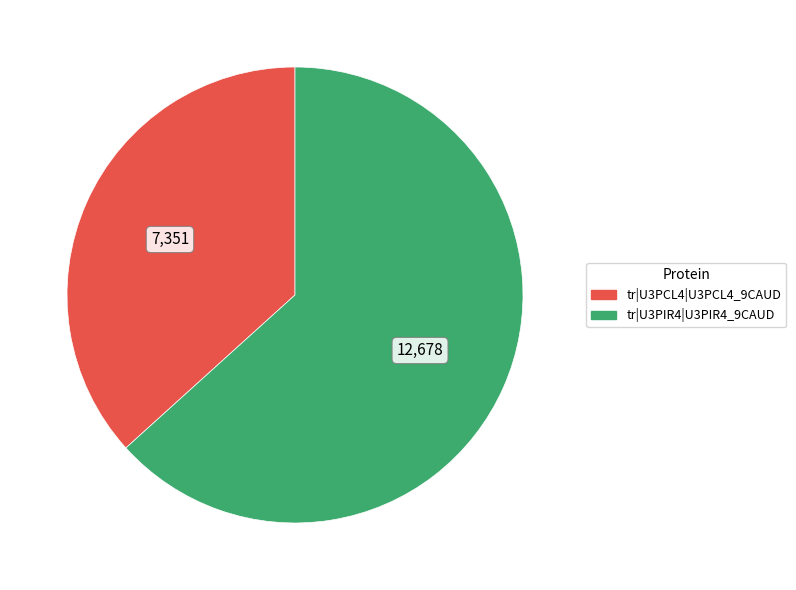

Is it true that tr|U3PIR4|U3PIR4_9CAUD is 70% of the pie?

False